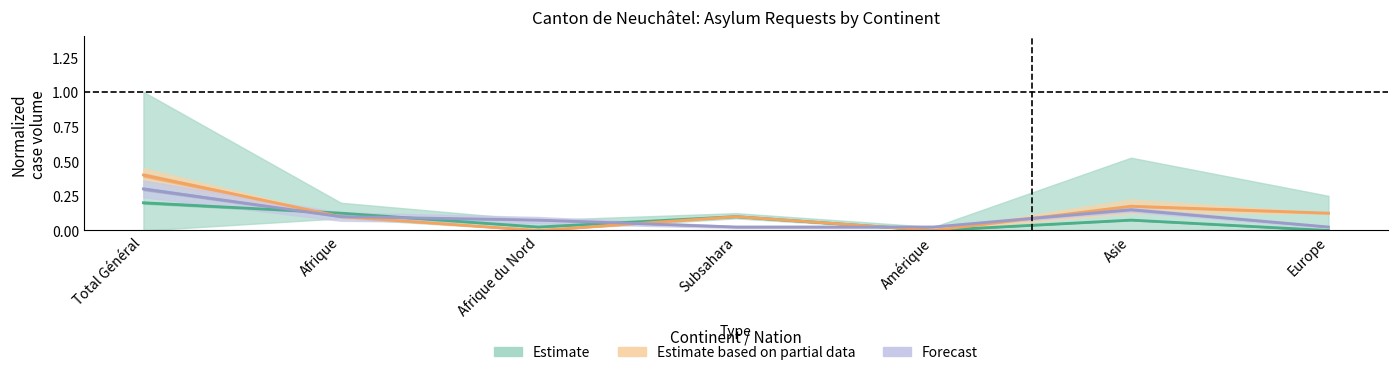

What is the label of the 1st point from the right?

Europe